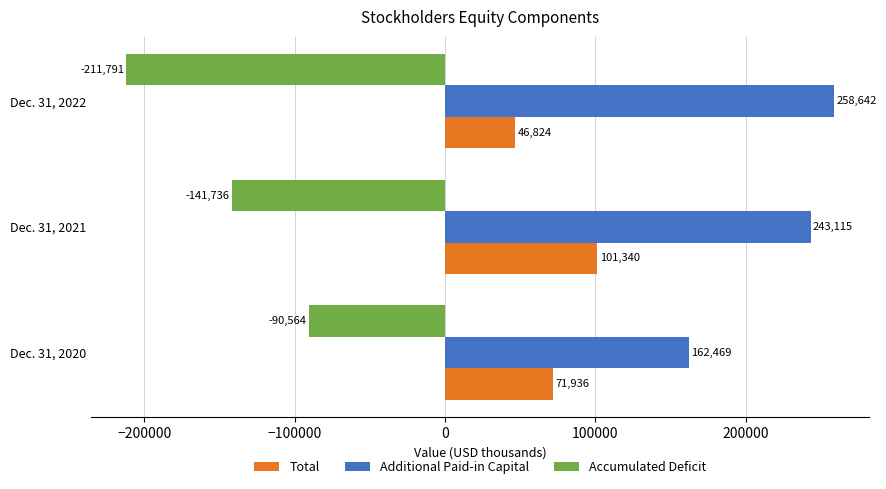

Is it true that Total equals 119491 at Dec. 31, 2020?

False